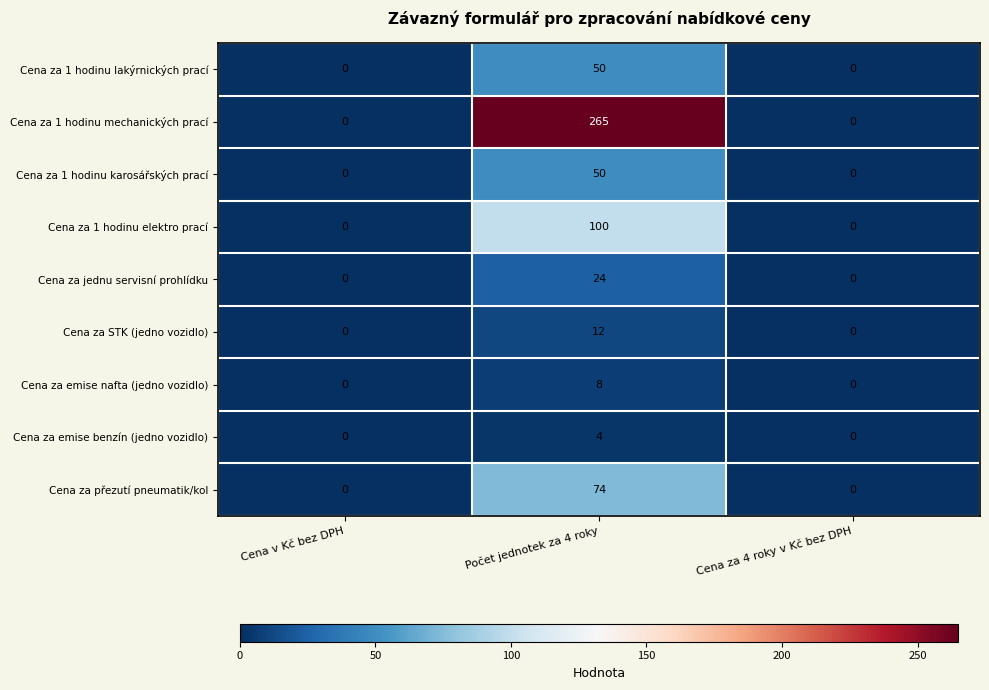

Which series has the largest total across all categories?

Cena za 1 hodinu mechanických prací